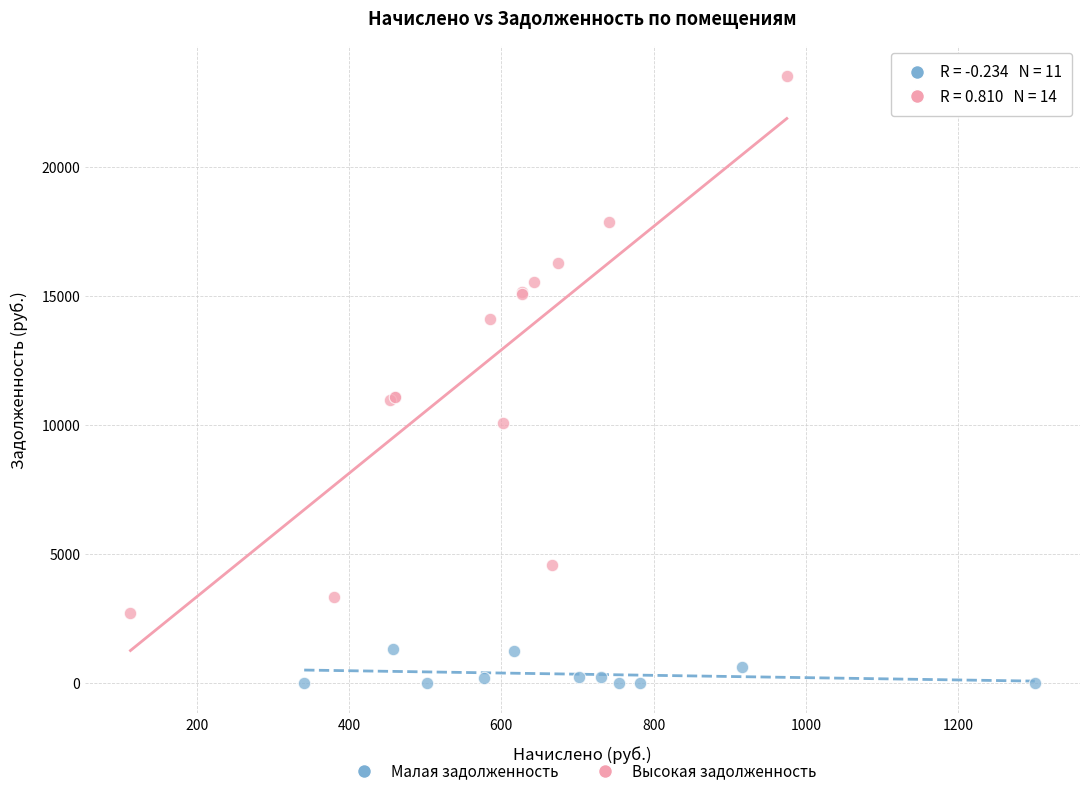

Which series reaches the maximum Y coordinate?

Высокая задолженность